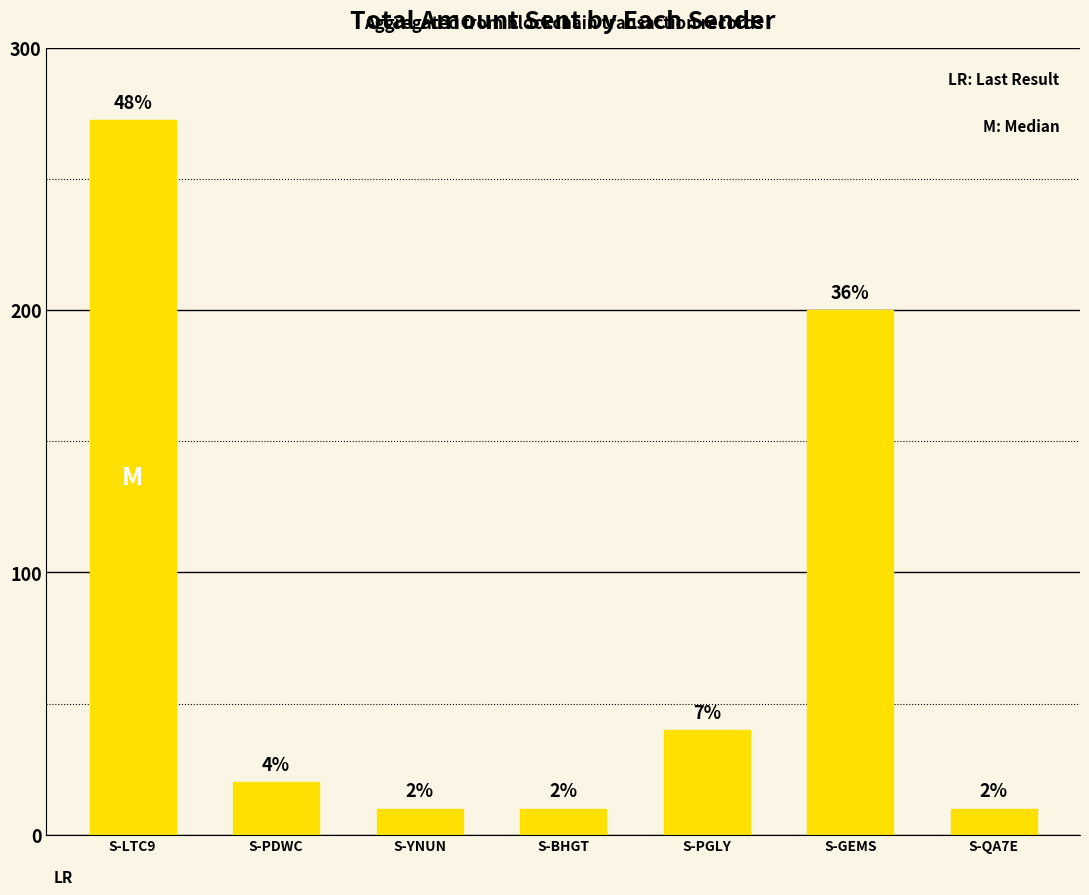

What is the average value?

80.4